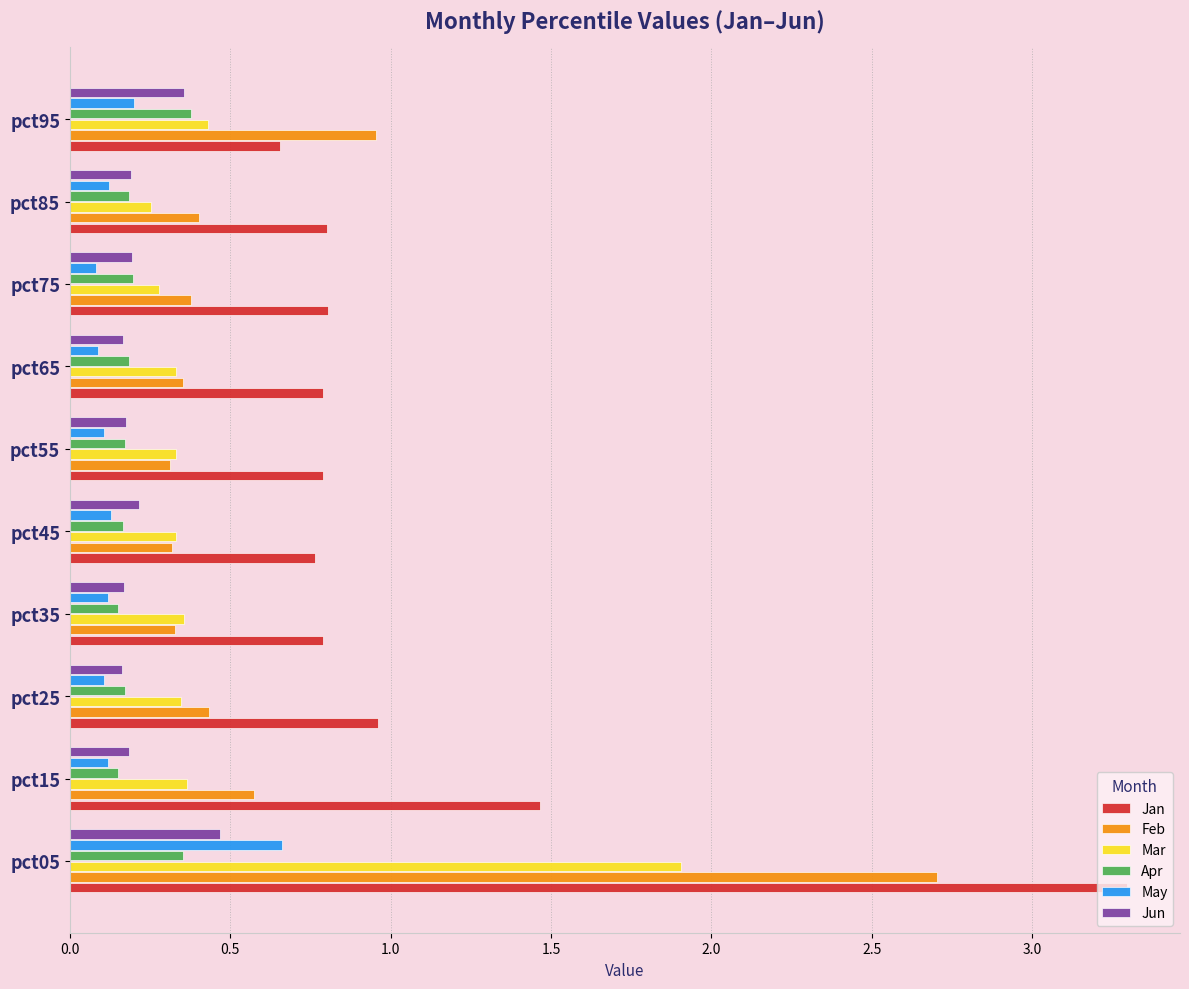

Between pct15 and pct35, which series saw the biggest shift?

Jan